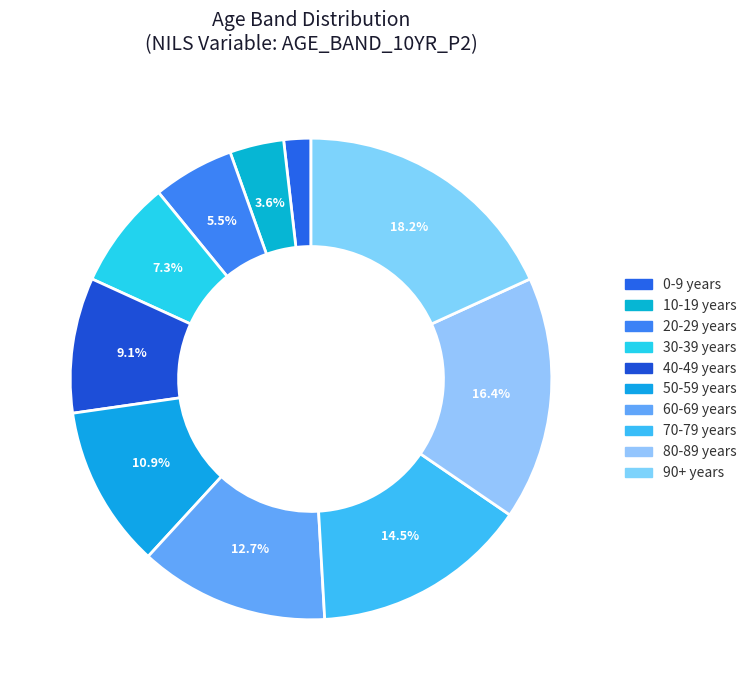

What portion of the pie excludes 30-39 years?

92.7%